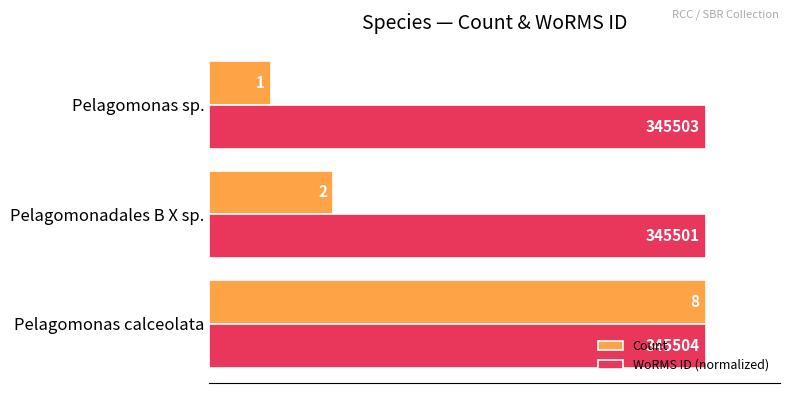

Count the WoRMS ID (normalized) values in the range 7 to 8.

3